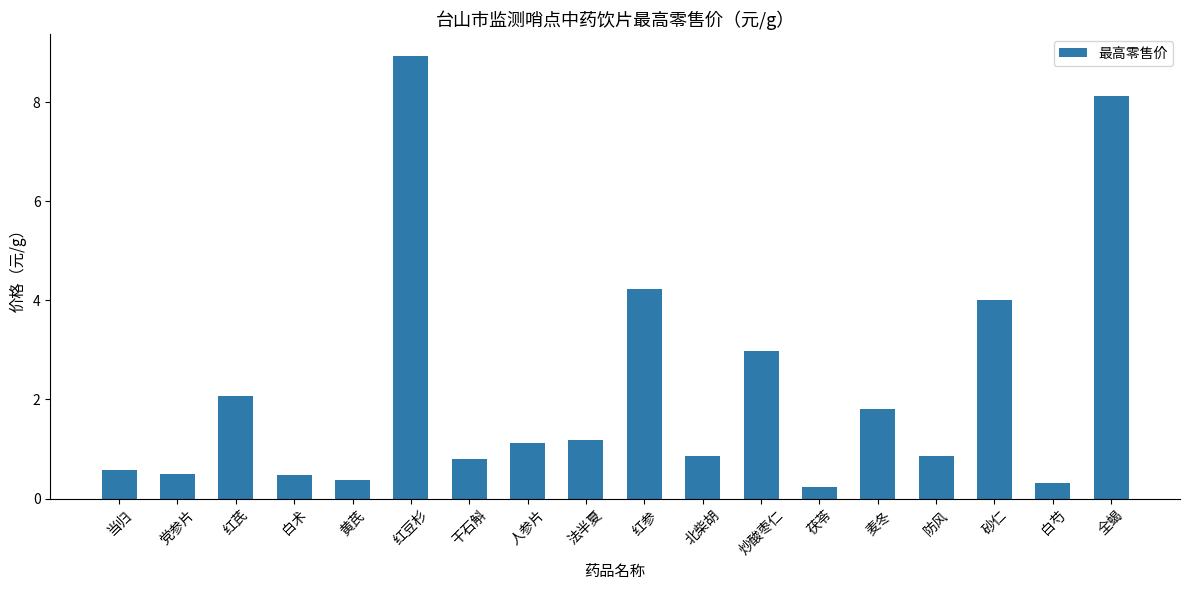

What is the value of the 2nd bar from the left?

0.5